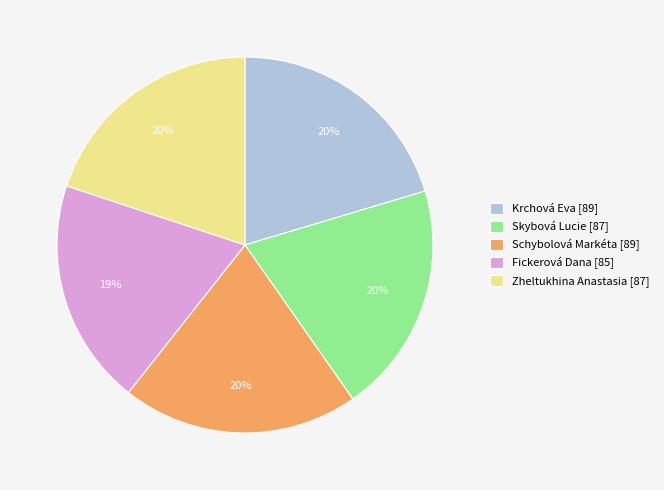

True or false: Zheltukhina Anastasia accounts for 20% of the total.

True